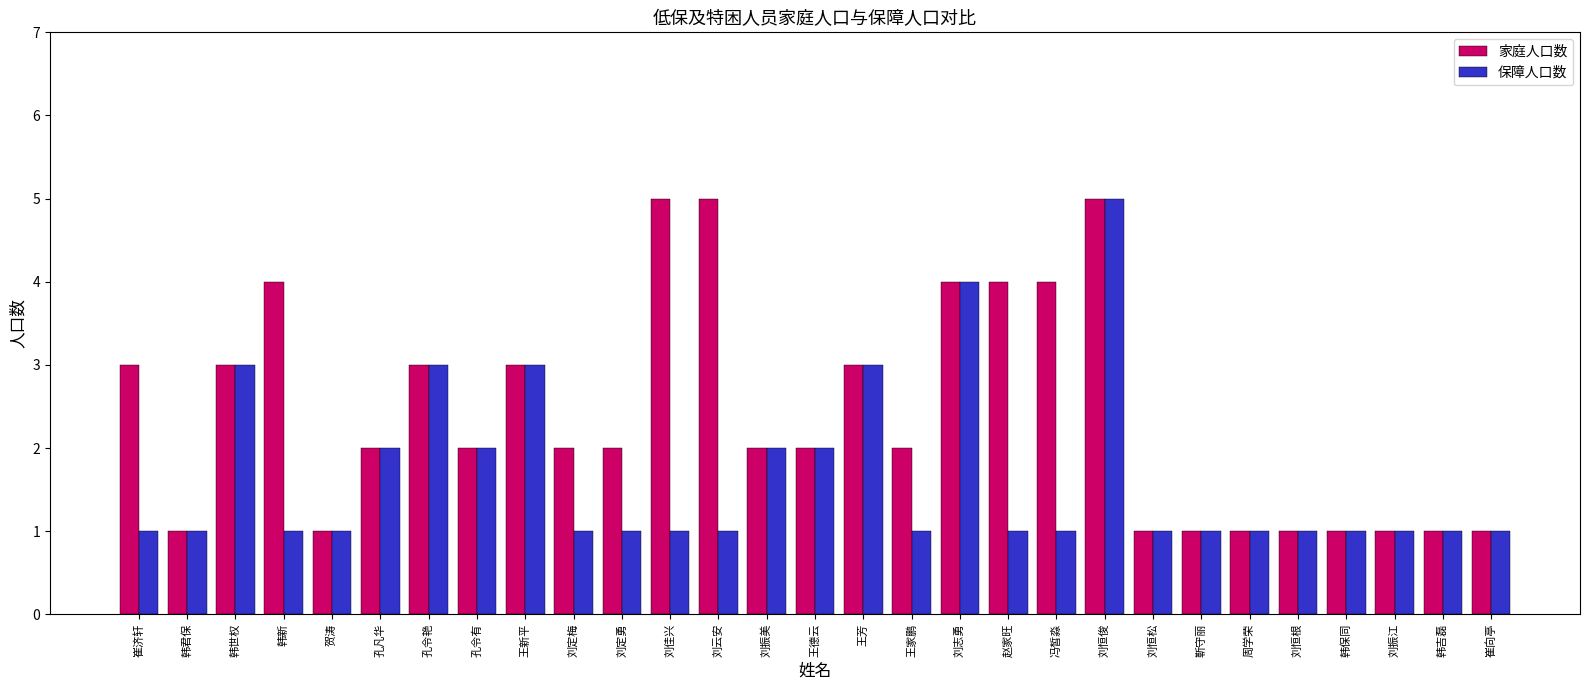

What is the total value across all series at 刘恒根?

2